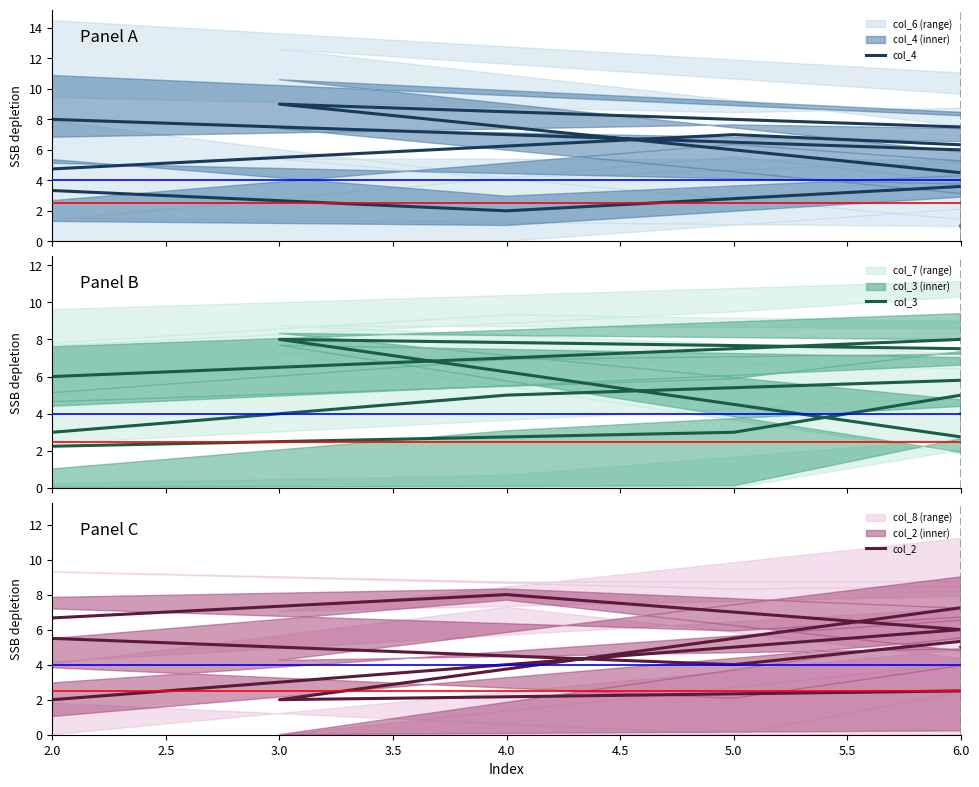

Which series has the widest spread of values?

col_4